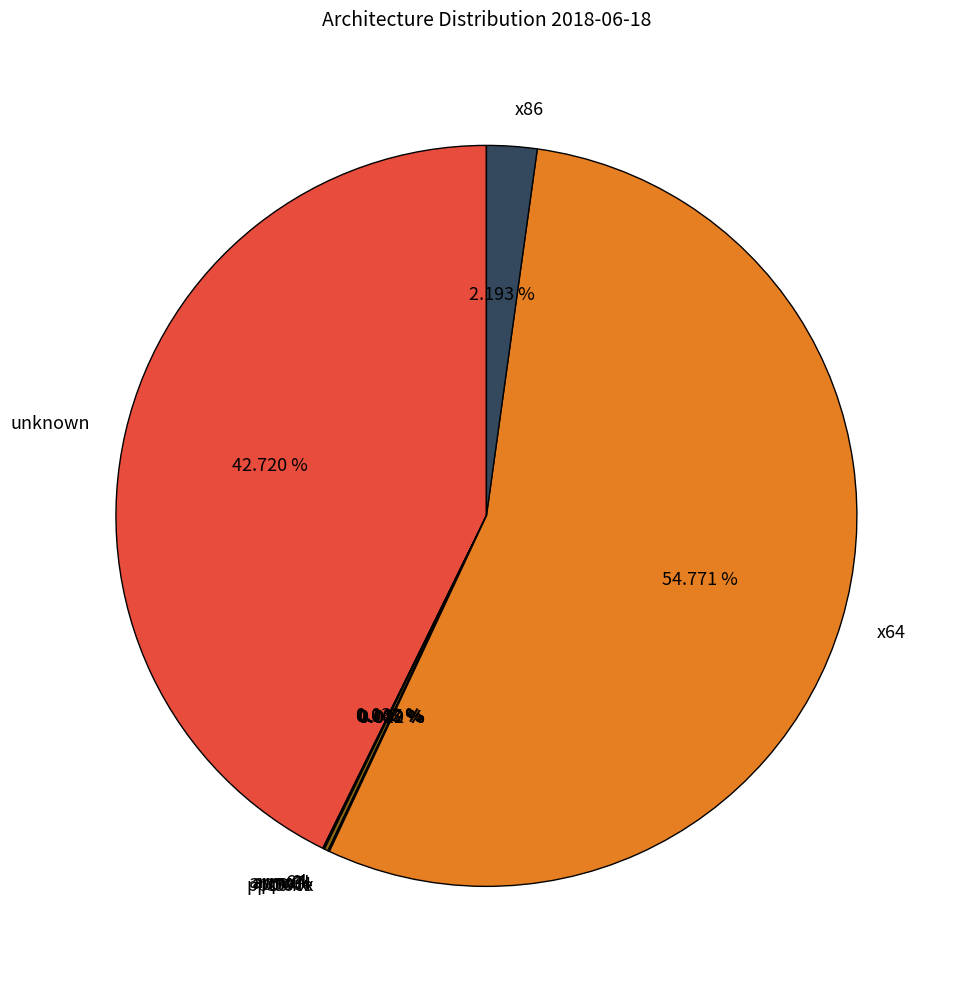

Which category accounts for the majority?

x64